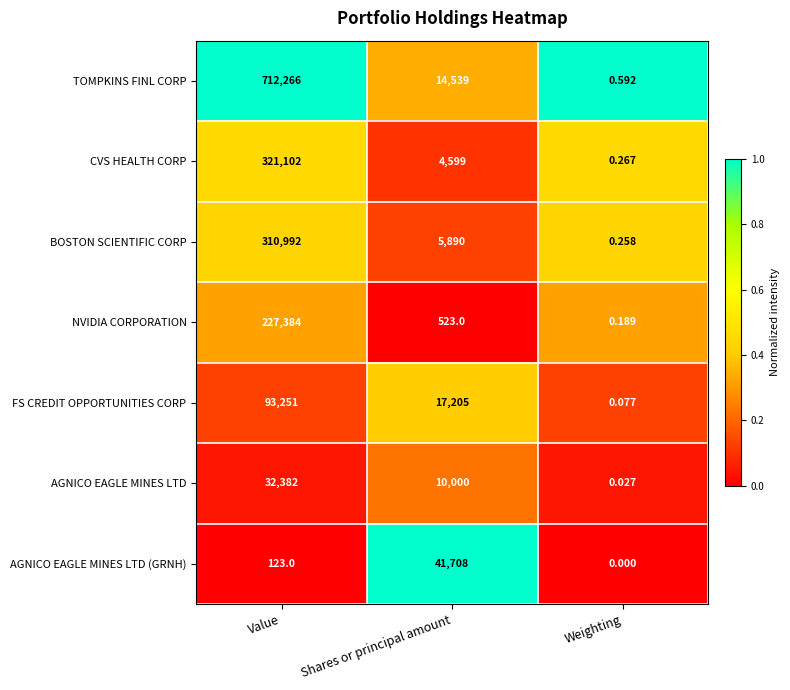

Rank the categories by NVIDIA CORPORATION value from lowest to highest.

Weighting, Shares or principal amount, Value